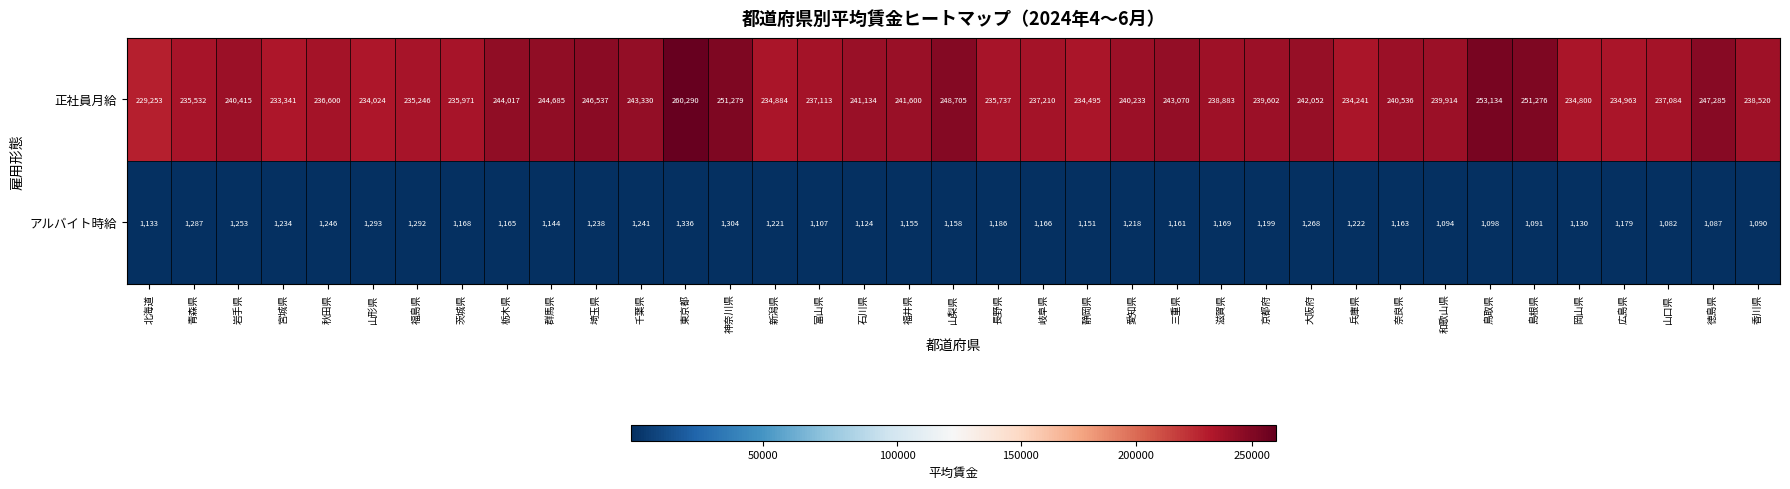

Which series has the widest spread of values?

正社員月給